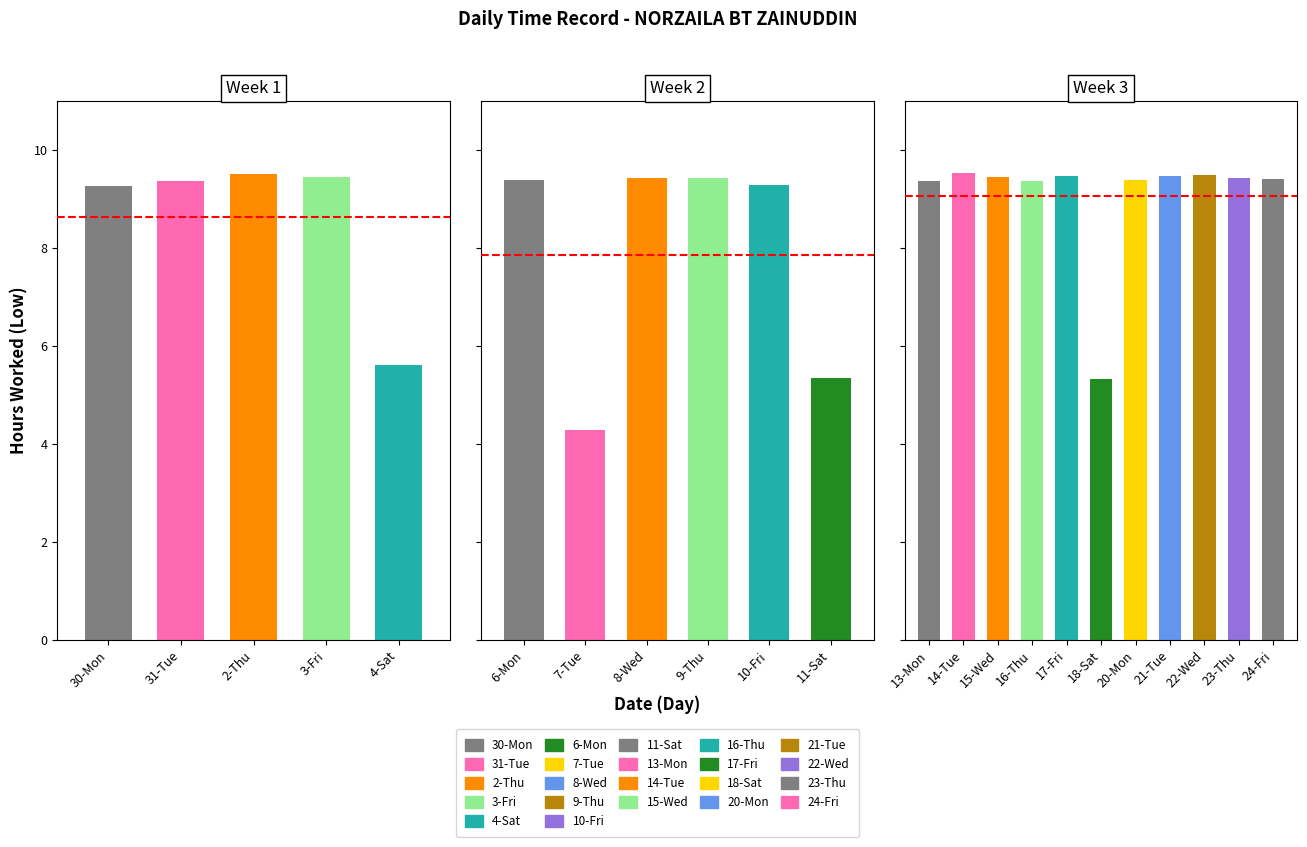

At which label does the data first exceed 9?

30-Mon